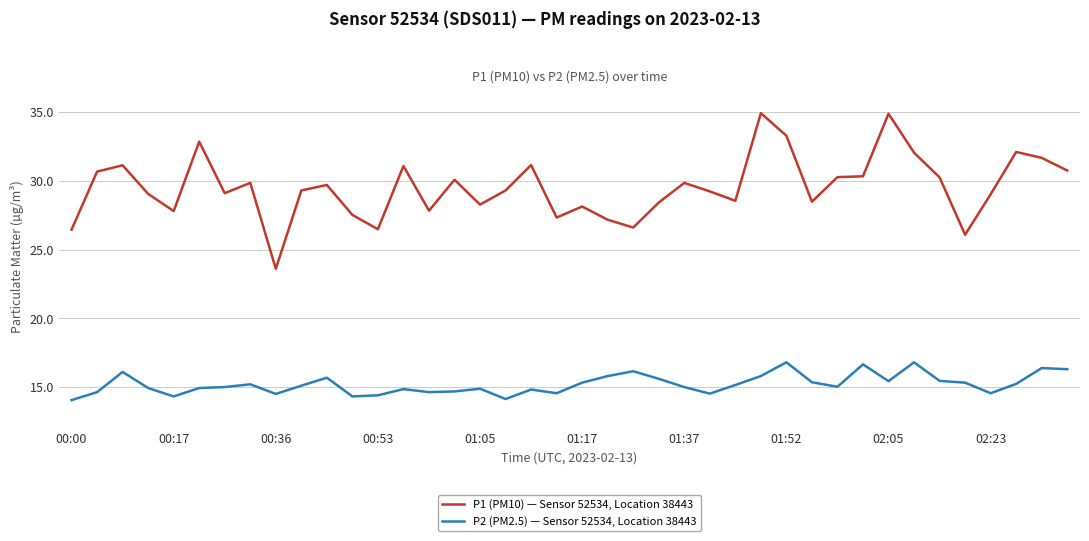

Count the number of categories in the chart.

40